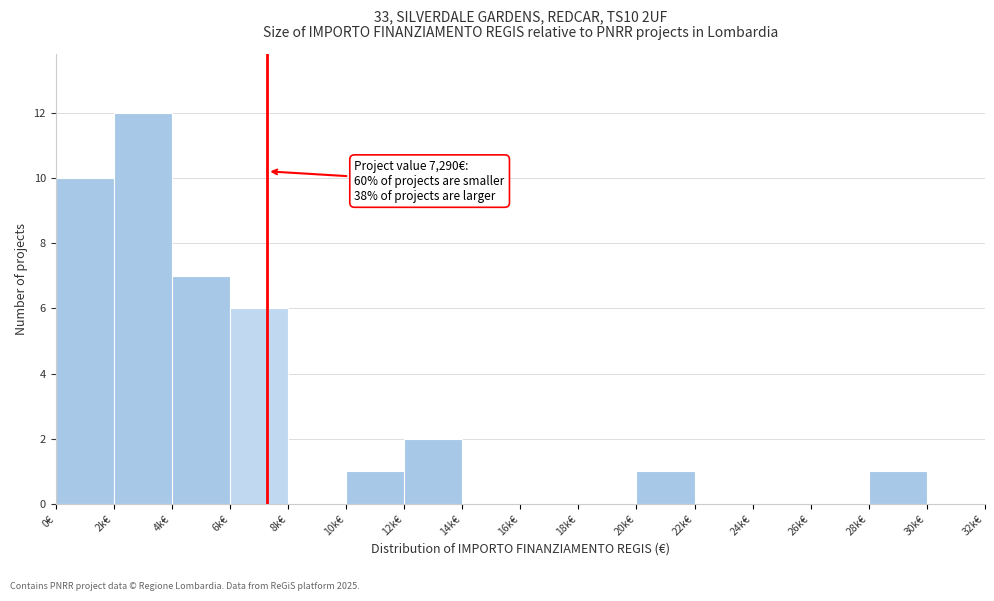

Reading left to right, extract all data points from this chart.

0€=10	2k€=12	4k€=7	6k€=6	8k€=0	10k€=1	12k€=2	14k€=0	16k€=0	18k€=0	20k€=1	22k€=0	24k€=0	26k€=0	28k€=1	30k€=0